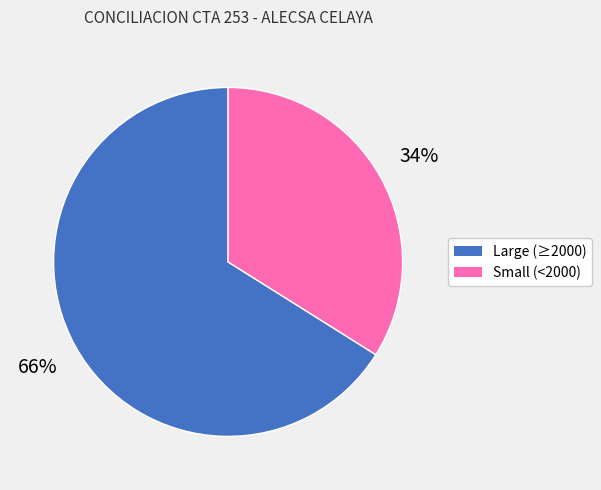

Does any single category account for the majority?

Yes